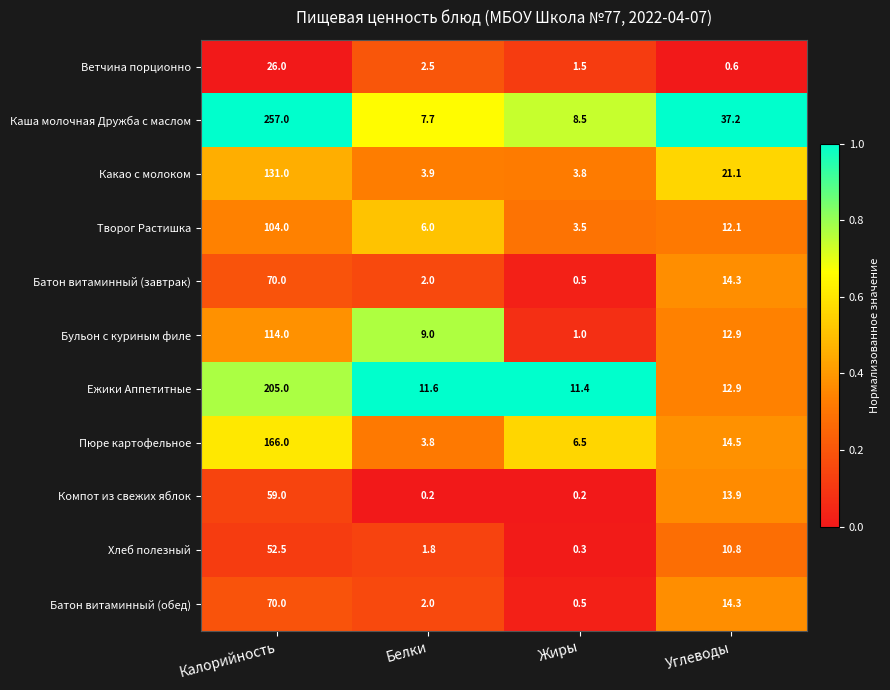

Which series has the largest range (max minus min)?

Каша молочная Дружба с маслом